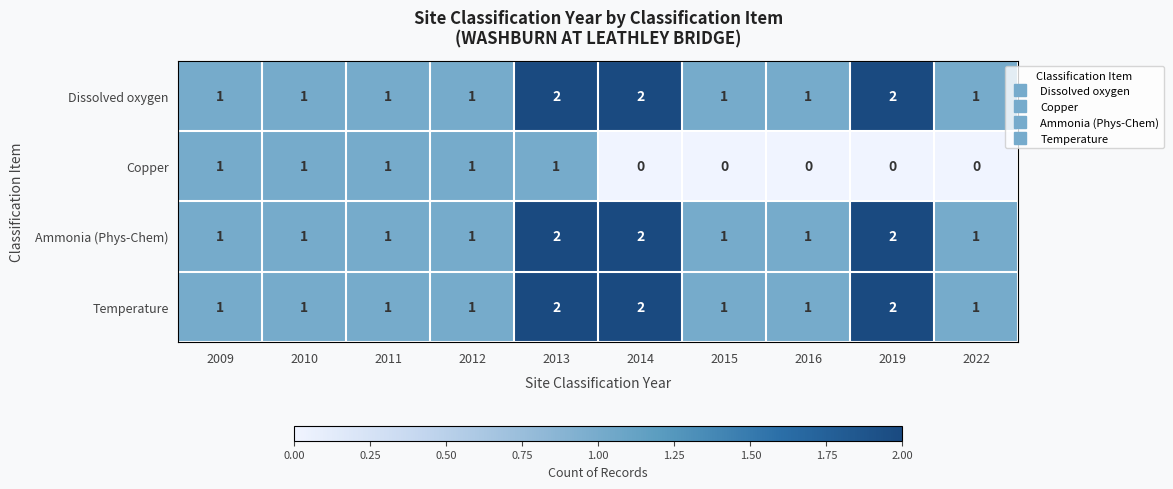

What is the sum of all Copper values?

5